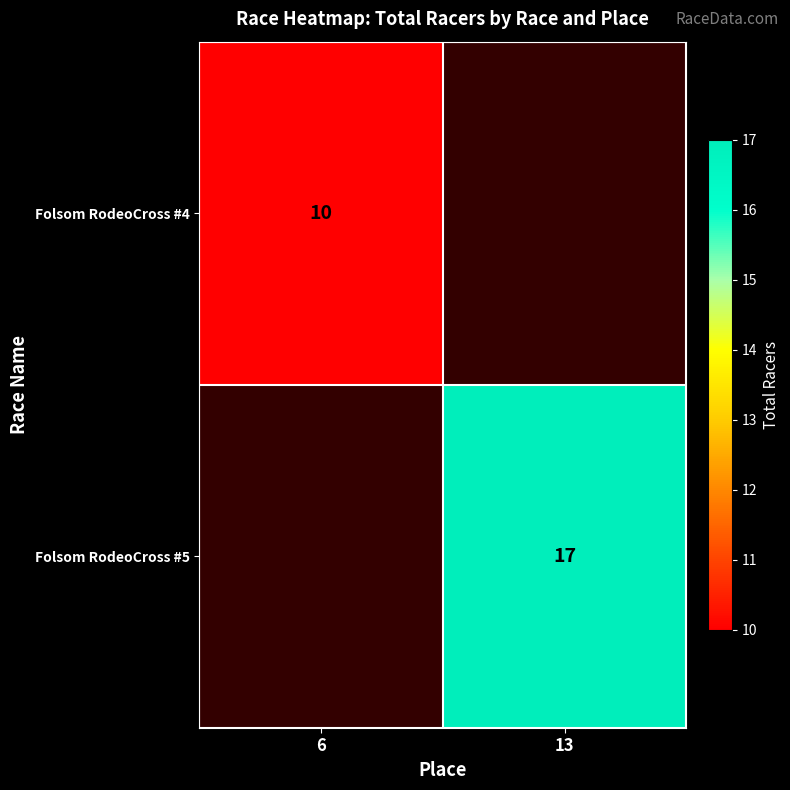

What is the minimum value shown in the chart?

10.0